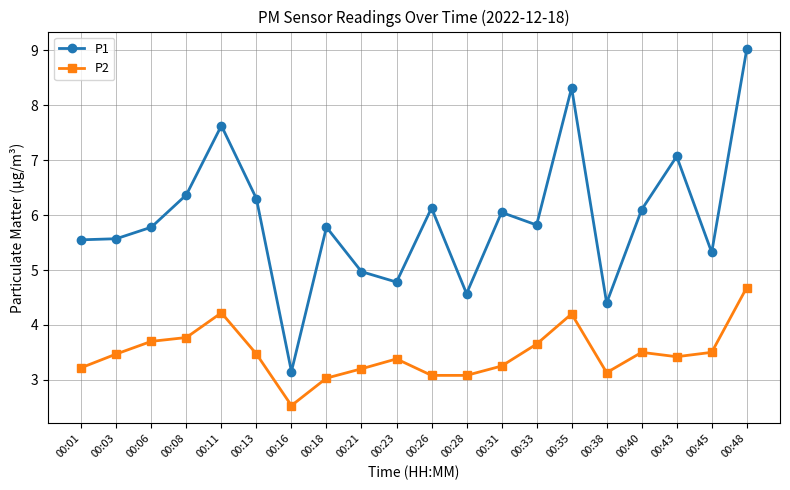

True or false: P2 has more than 2 interior local peaks.

True